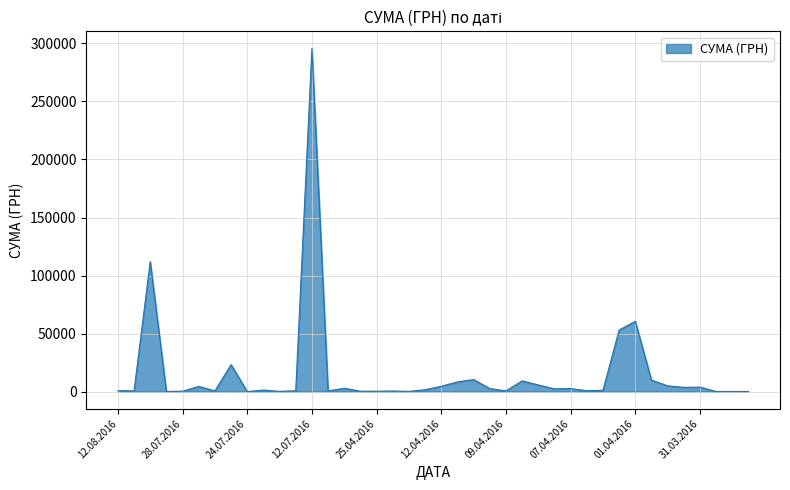

What is the greatest value displayed?

295638.6